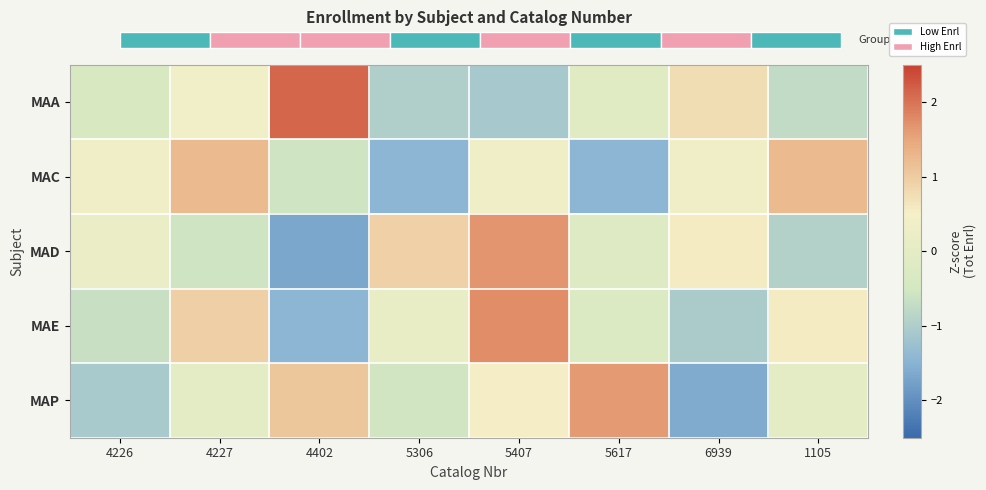

The value of MAA at 6939 is 0.8. True or false?

True